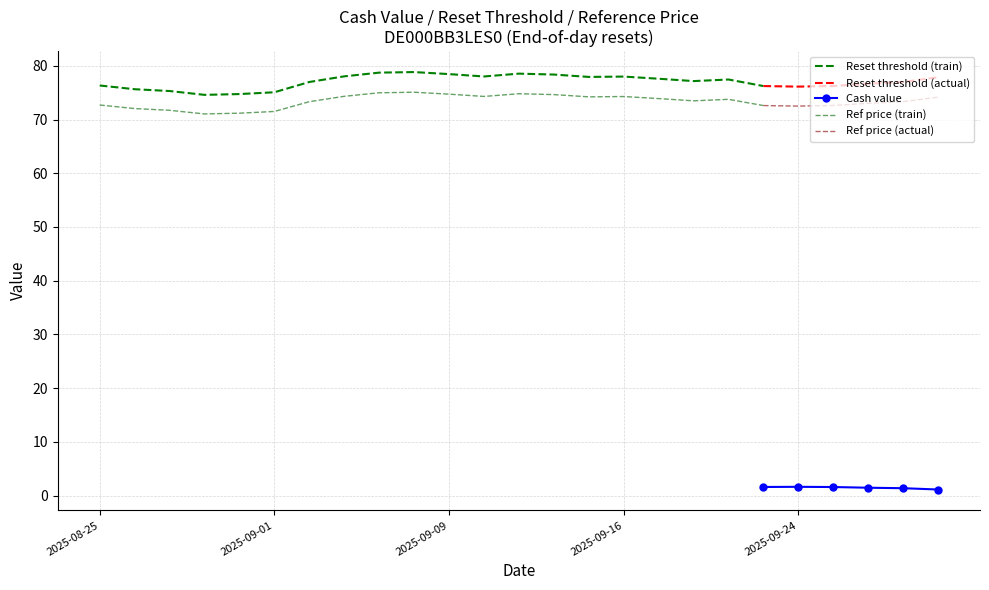

At which label does Reference price (last reset) first exceed 73?

2025-09-30